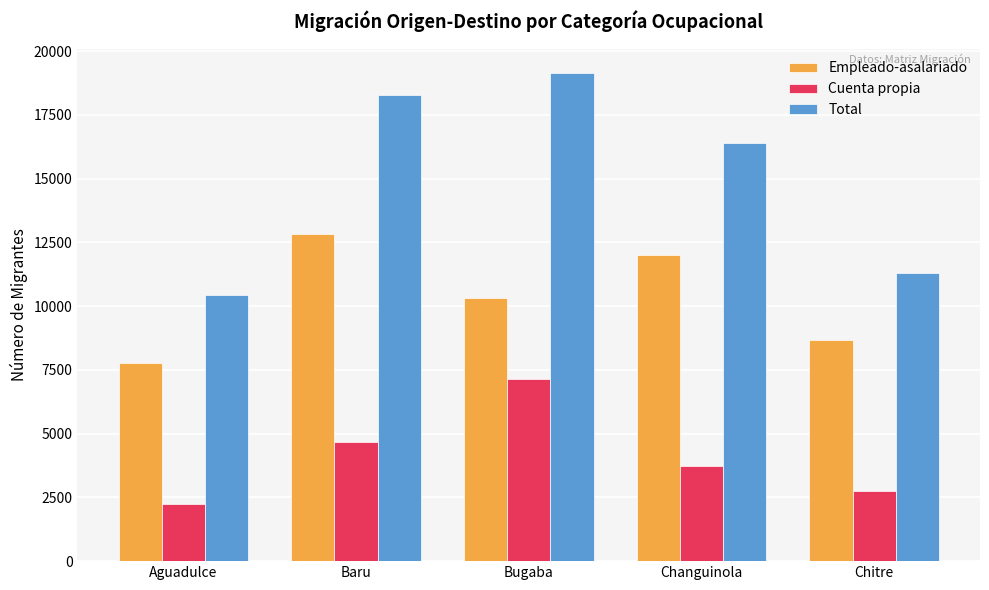

What is the difference between the maximum and minimum values in the Cuenta propia series?

4897